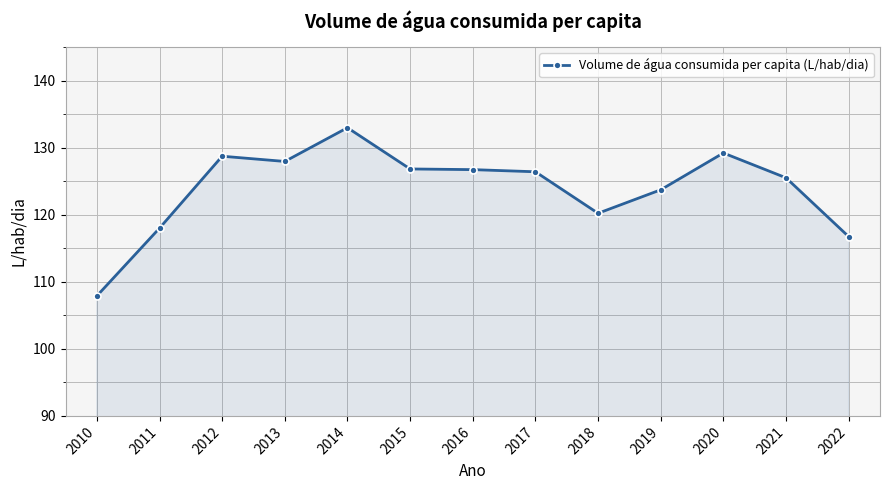

How many values exceed 126?

7